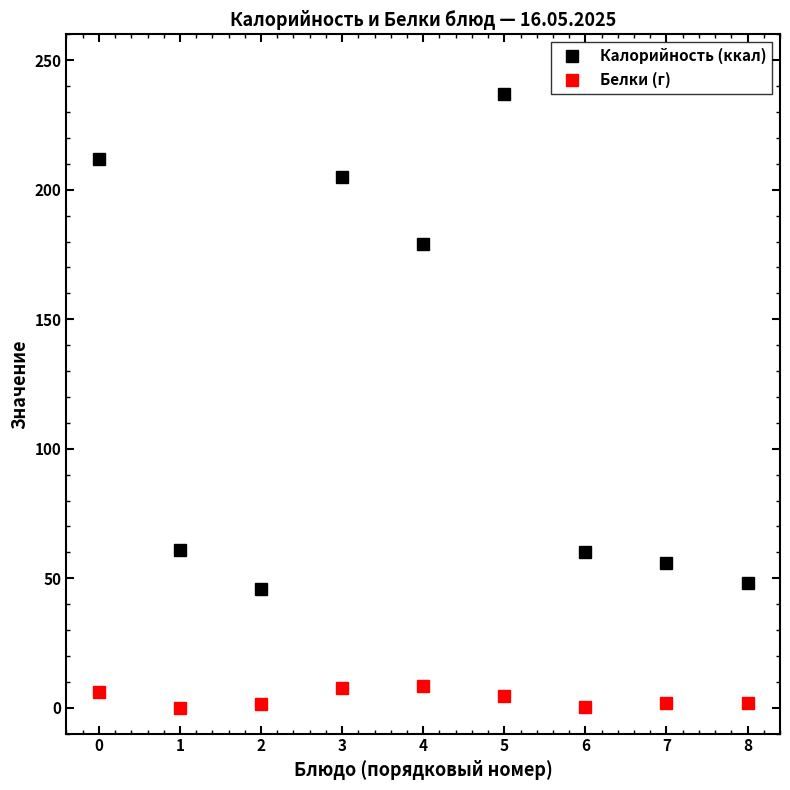

How many lines are shown in the chart?

2